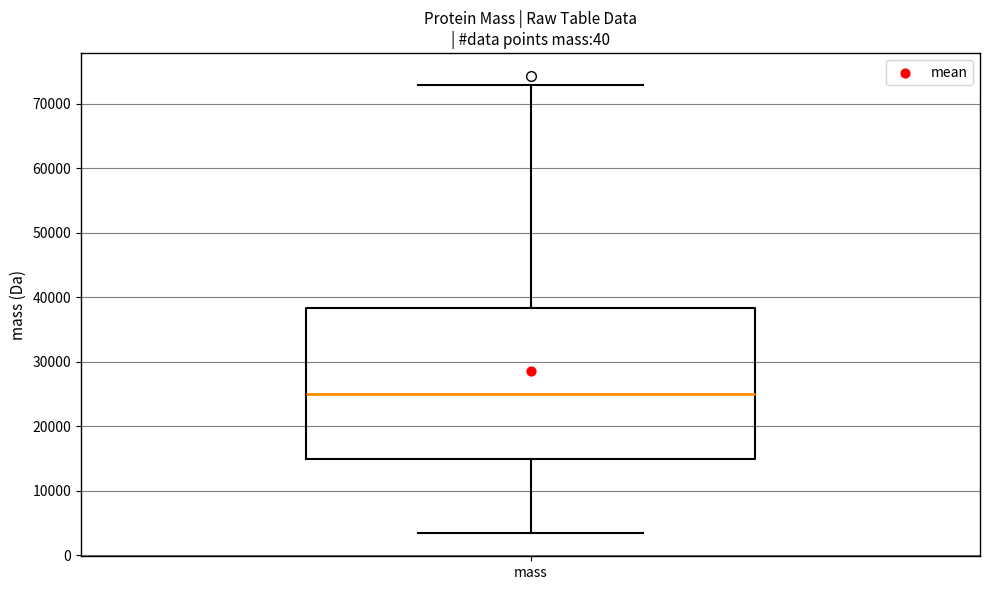

Read this box plot against the y-axis: the position of the median line, the range covered by the box, and the ends of both whiskers. The values are not printed on the chart, so give them approximately, as read against the axis.

median 25000, box 15000 to 38000, whiskers 3000 to 73000